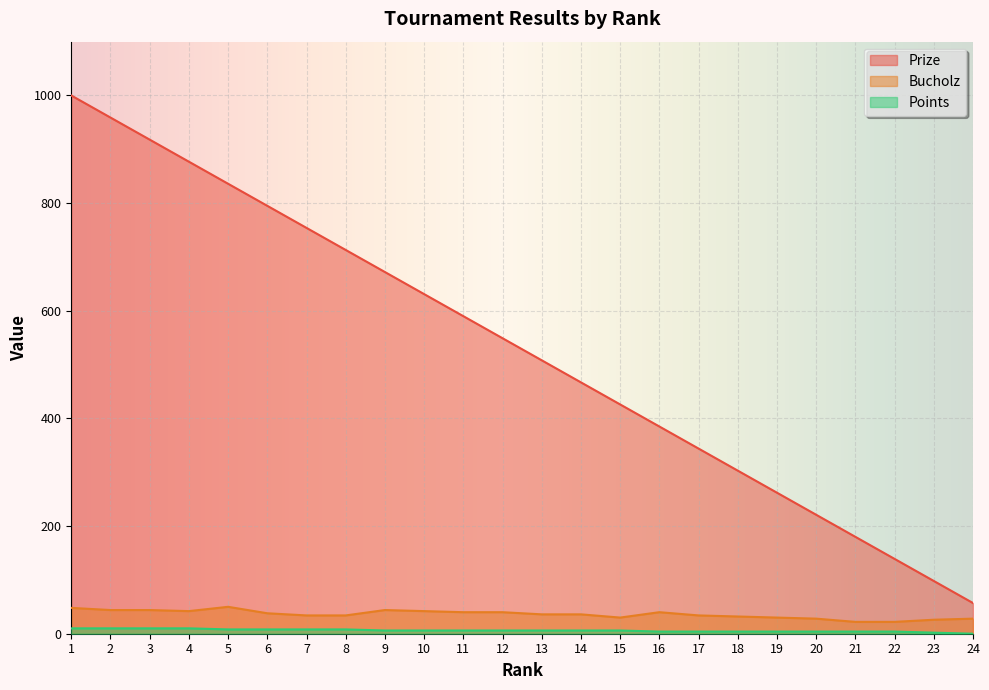

What is the total value across all series at 20?

253